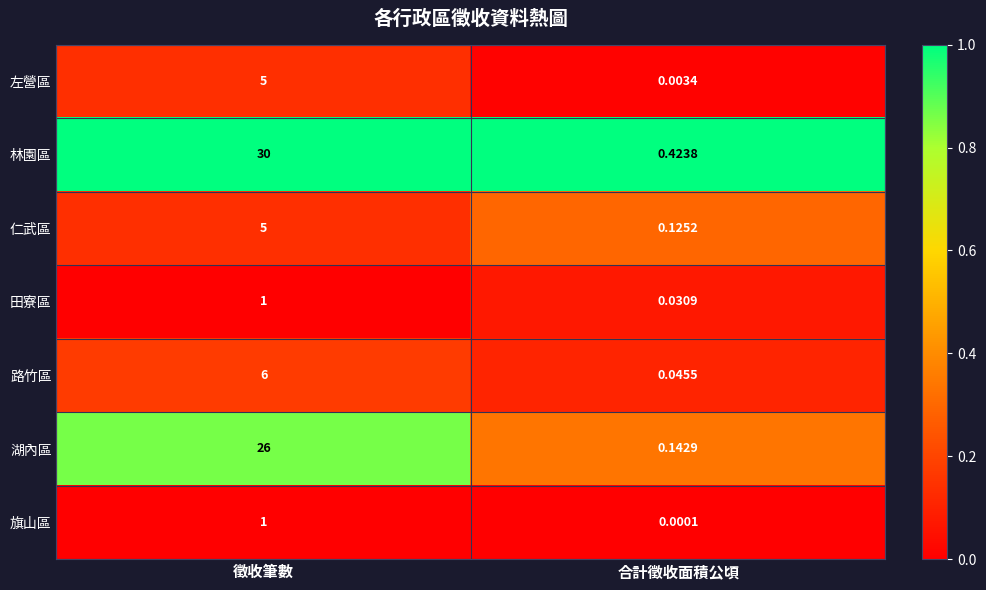

List the labels in order of 田寮區 value, smallest first.

合計徵收面積公頃, 徵收筆數